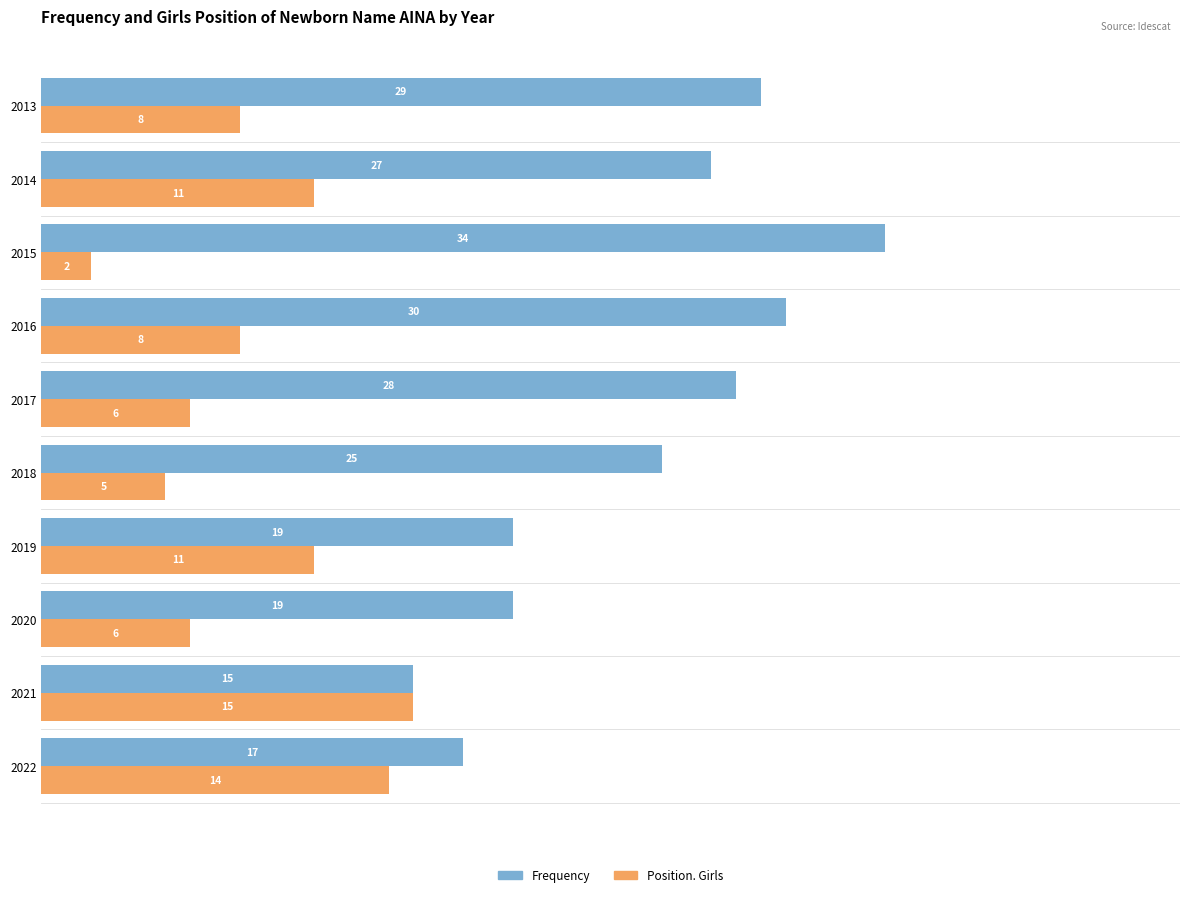

True or false: Position. Girls has a value of 8 at 2013.

True